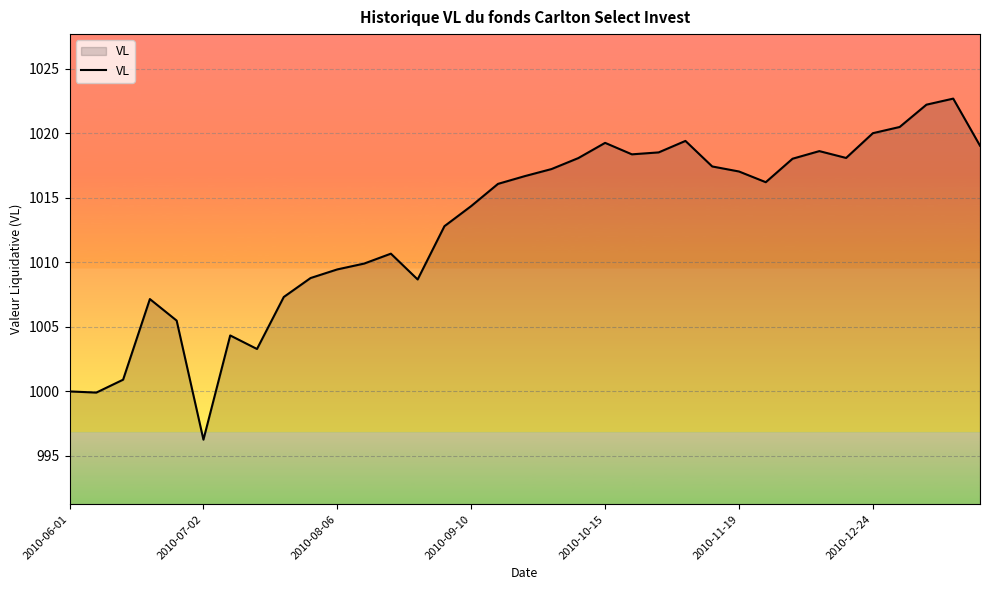

True or false: the data has more than 2 interior local peaks.

True